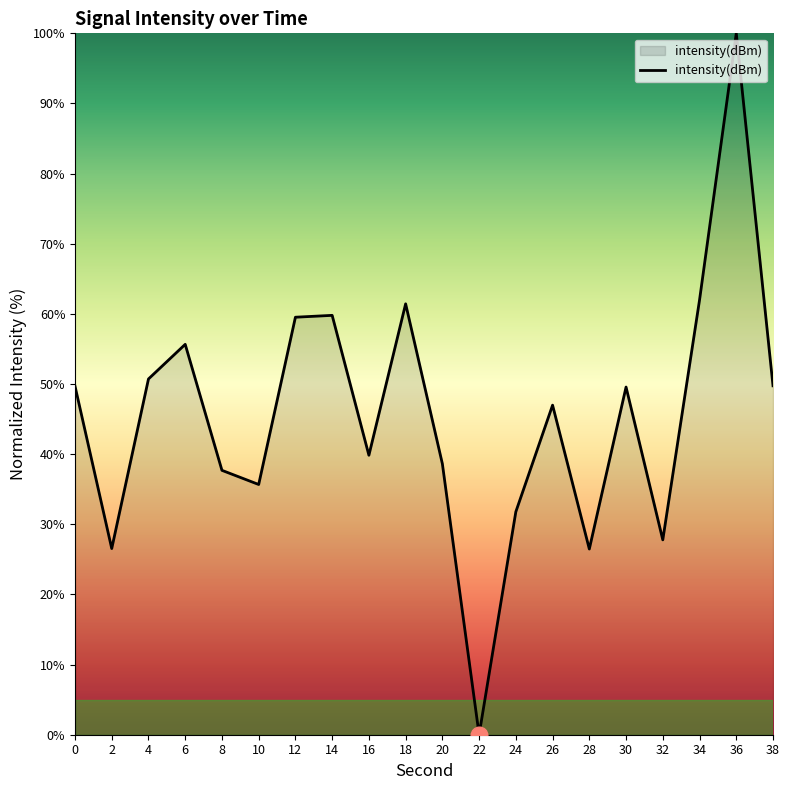

Read the value at 14.

59.8